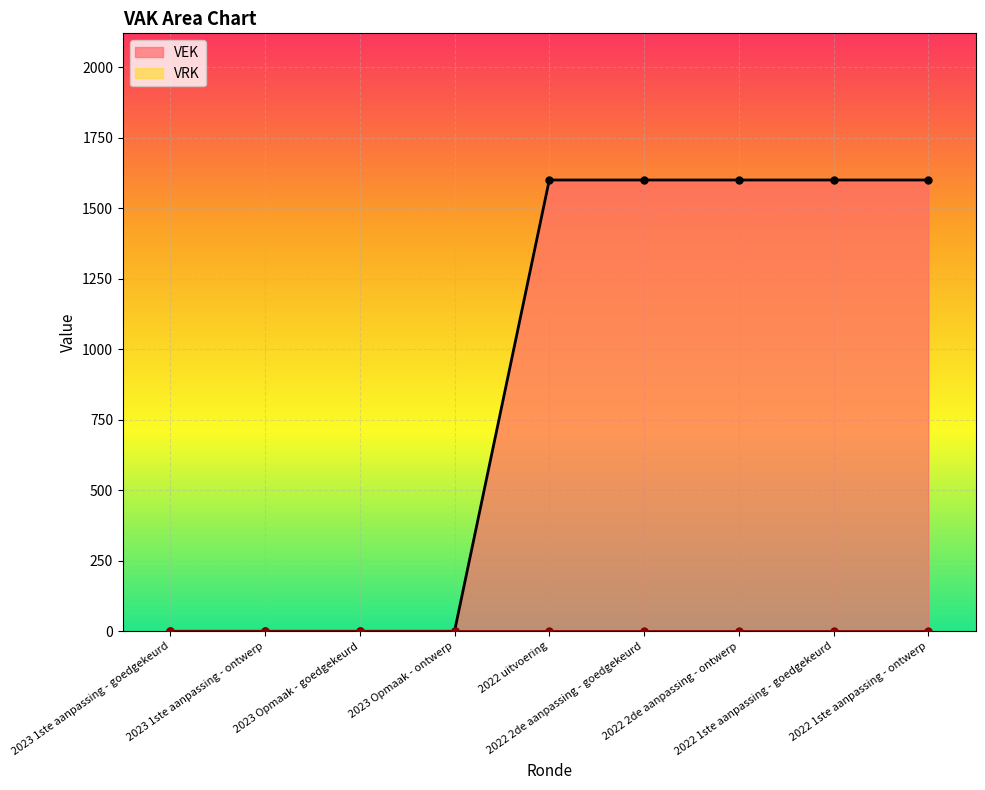

What is the change in value from 2023 Opmaak - goedgekeurd to 2022 uitvoering?

+1600